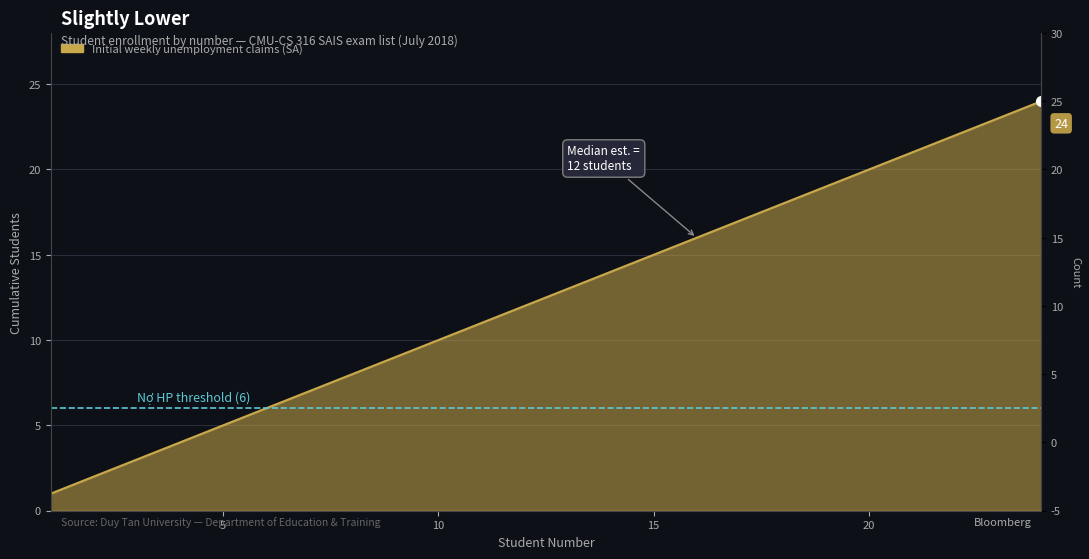

What is the value of the 20th point from the left?

20